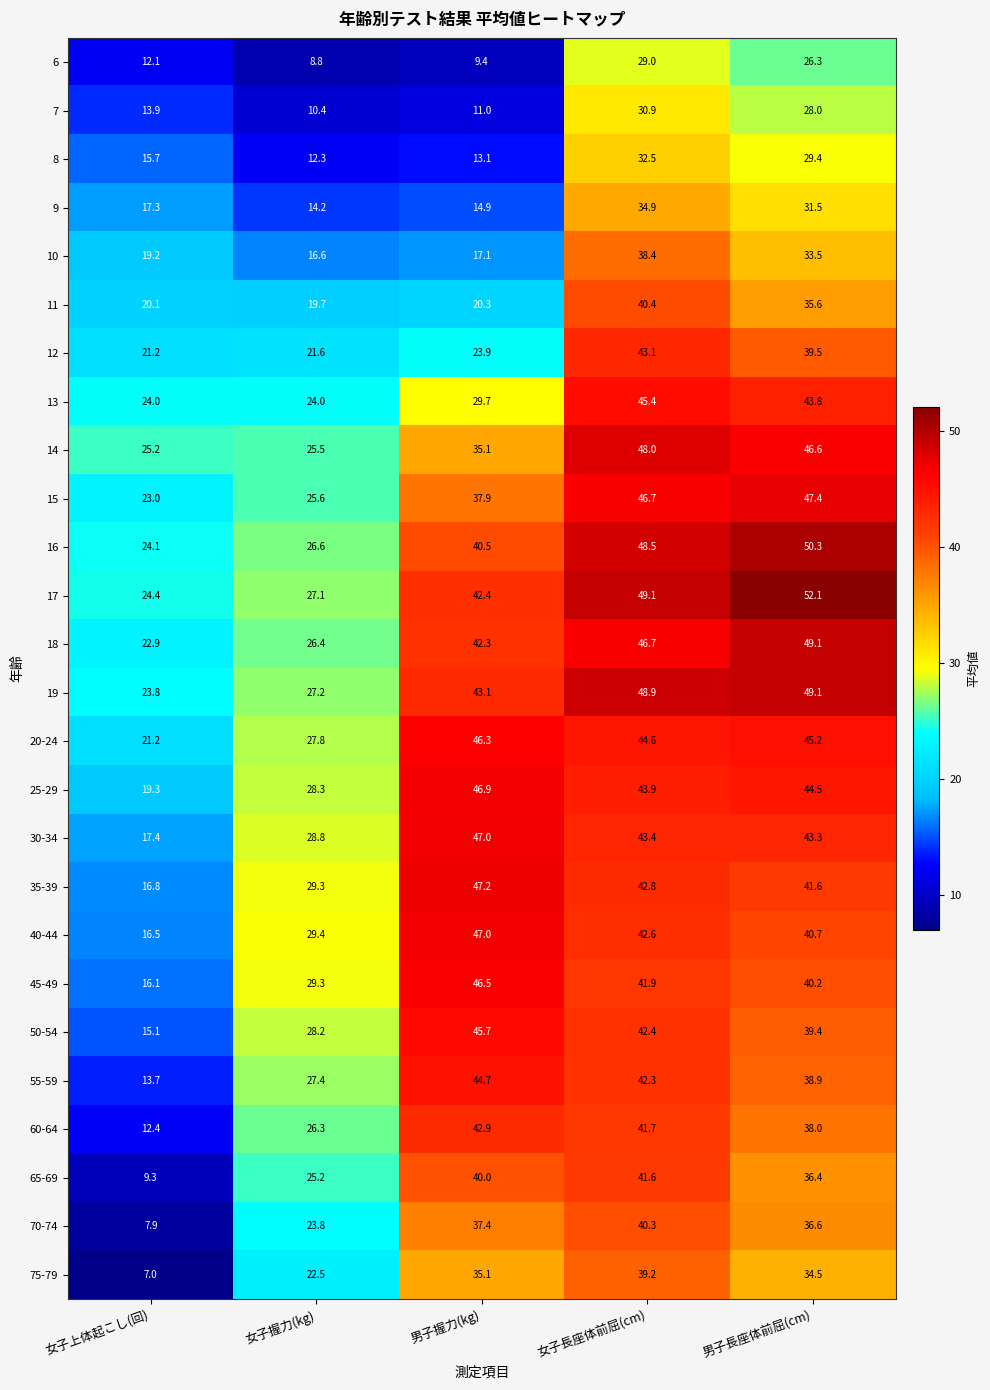

The value of 13 at 女子上体起こし(回) is 24.0. True or false?

True